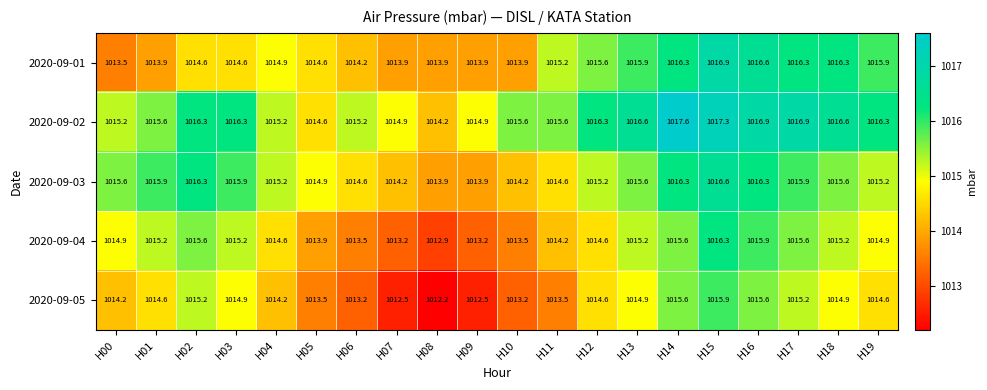

At H16, list the series in order from smallest to largest.

2020-09-05, 2020-09-04, 2020-09-03, 2020-09-01, 2020-09-02